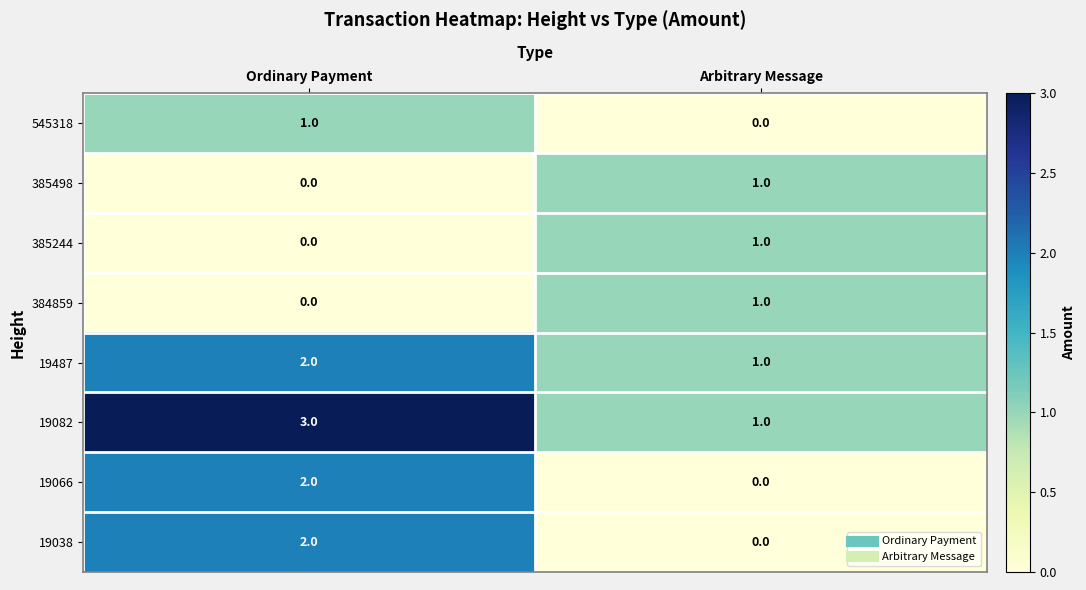

What is the maximum value for 19082?

3